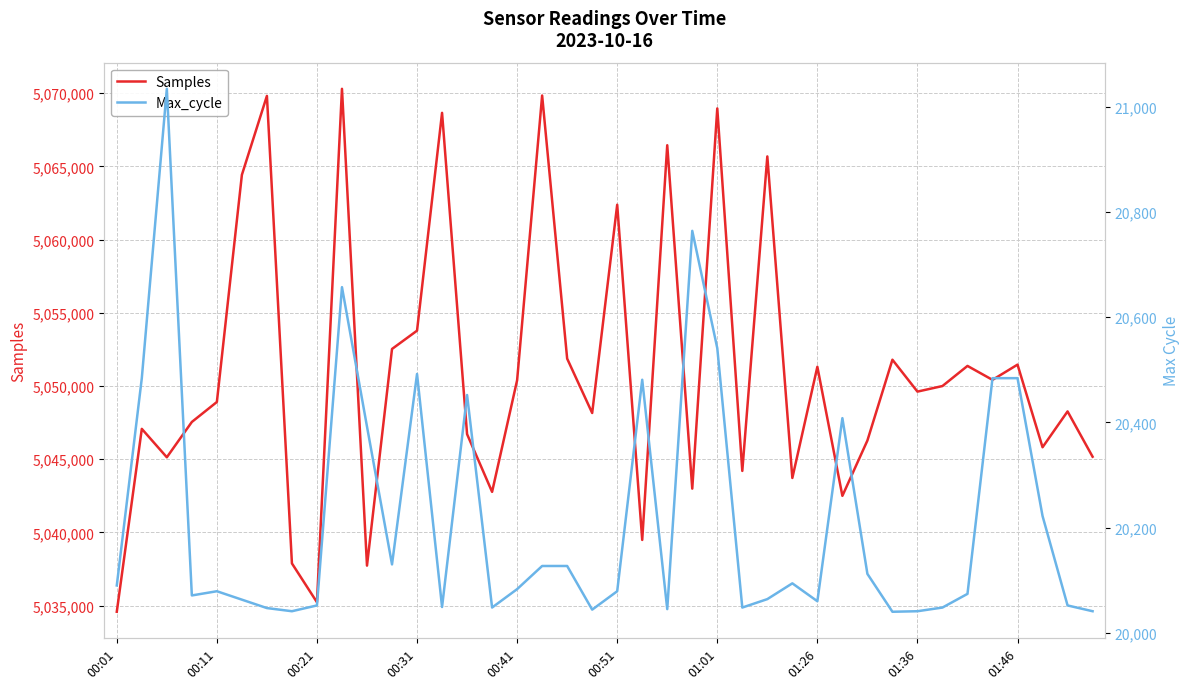

What is the minimum value for Samples?

5034574